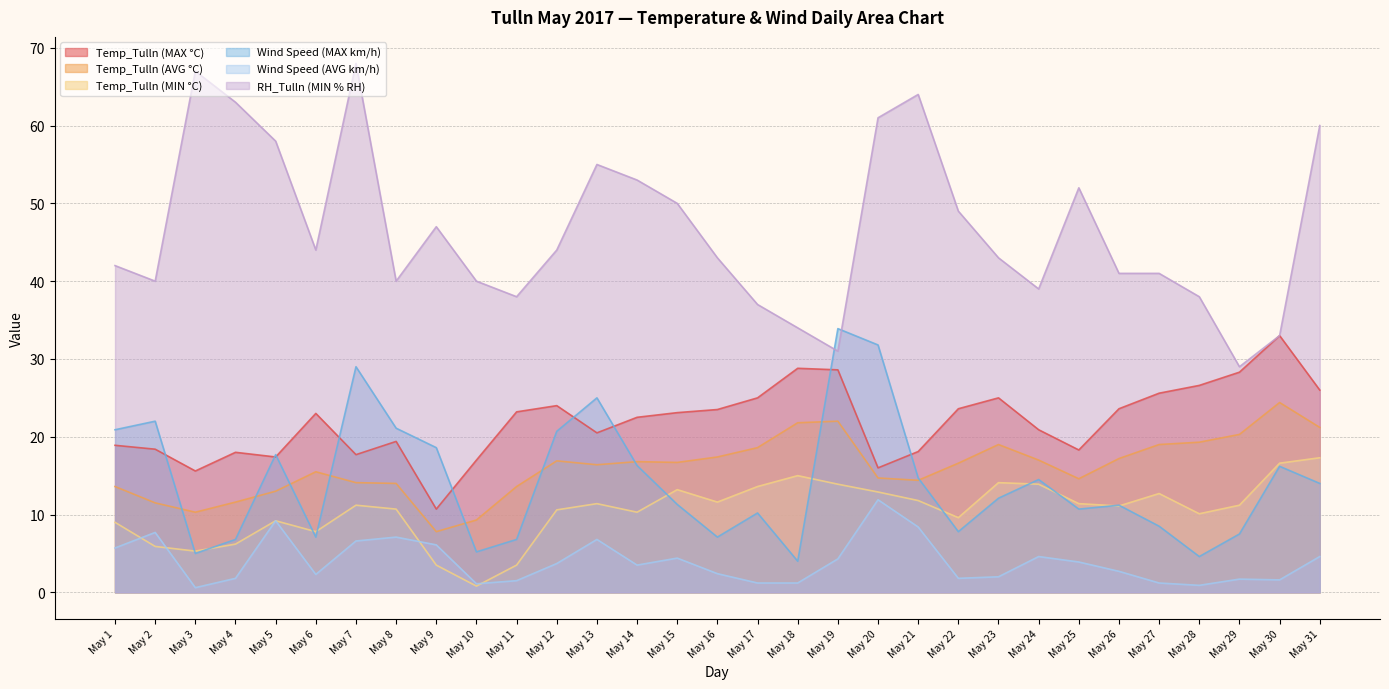

What is the minimum value for Temp_Tulln (AVG °C)?

7.8